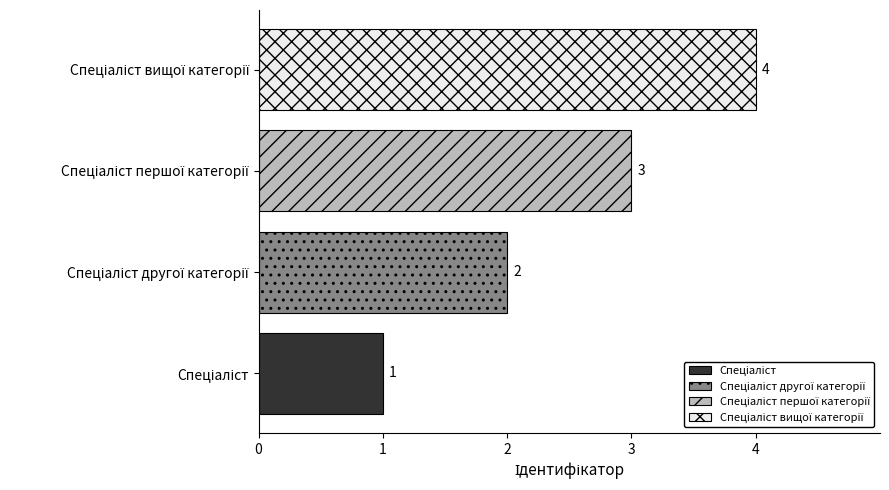

What is the difference between the second highest and minimum values?

2